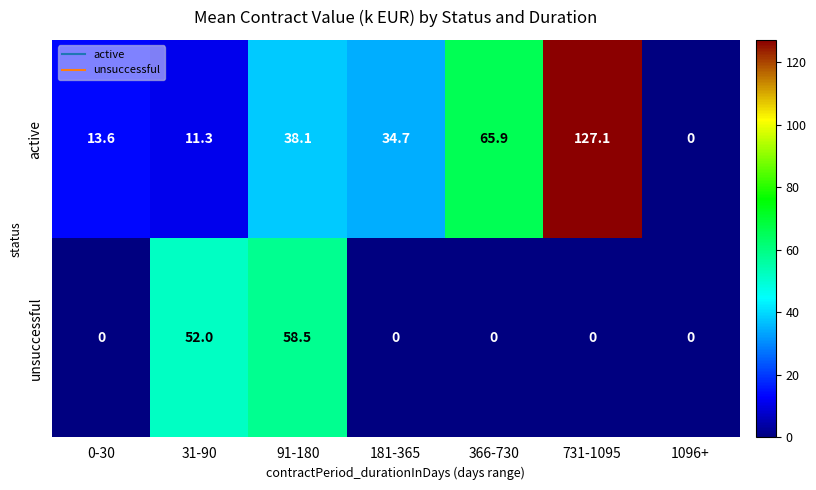

What is the total value across all series at 91-180?

96.6